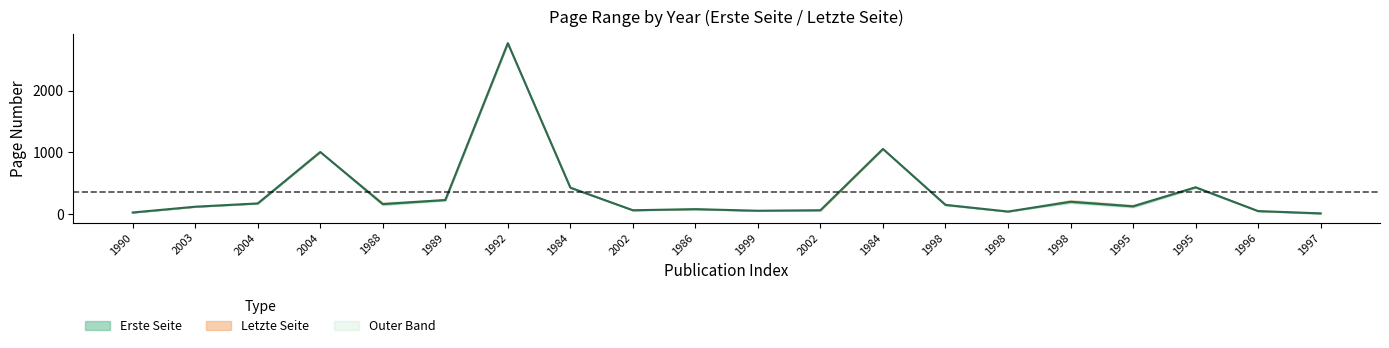

Which has a higher value, 1998 or 1992?

1992